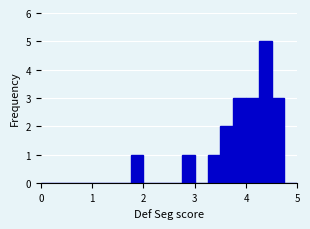

Around what value on the x-axis is the tallest bar? Give the approximate position of its centre, as read against the axis.

4.4